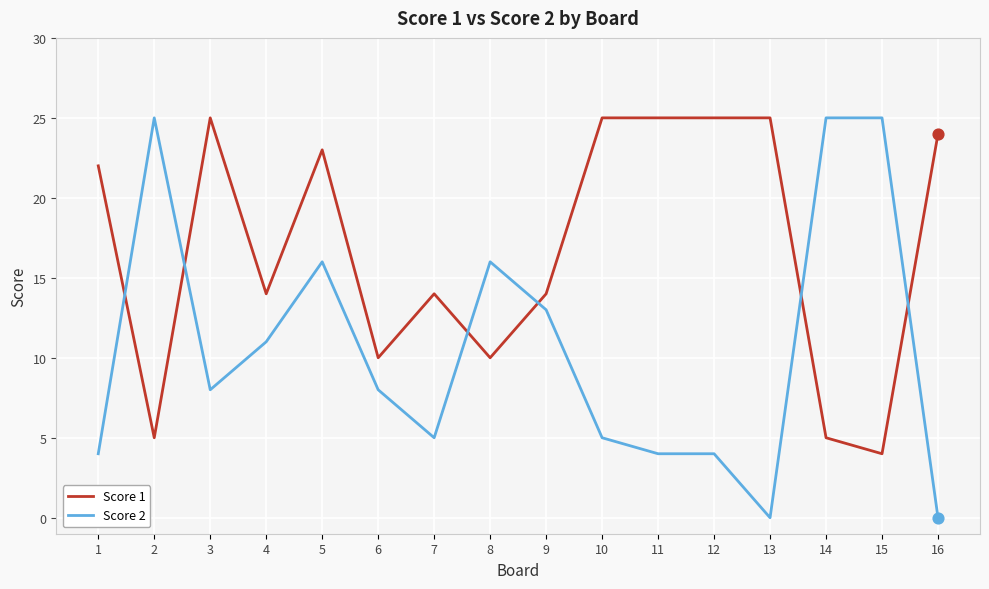

What is the difference between the highest and lowest values at 12?

21